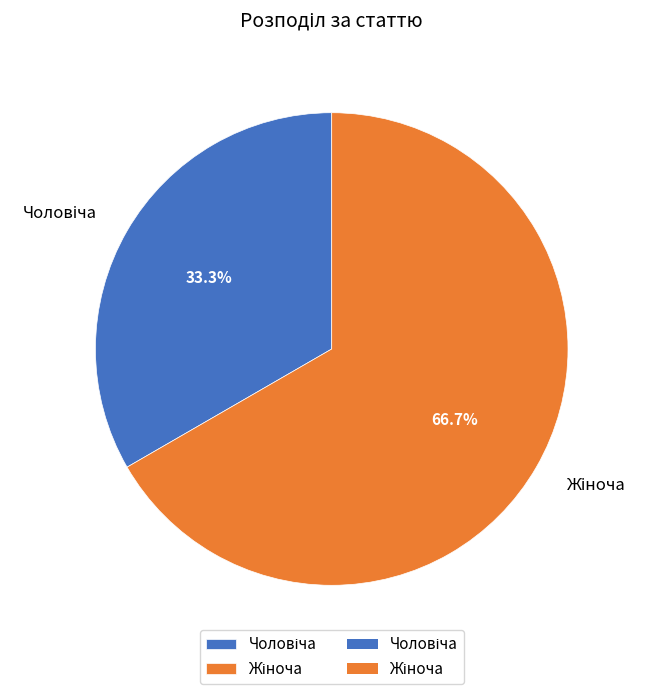

Is there a majority slice in this chart?

Yes